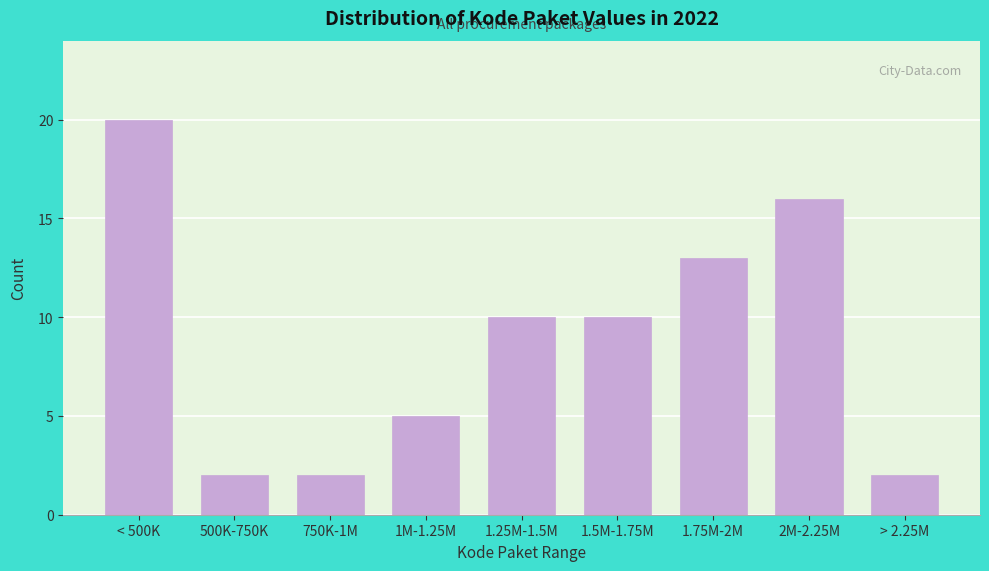

Reading right to left, list all the values displayed in this chart.

> 2.25M=2	2M-2.25M=16	1.75M-2M=13	1.5M-1.75M=10	1.25M-1.5M=10	1M-1.25M=5	750K-1M=2	500K-750K=2	< 500K=20